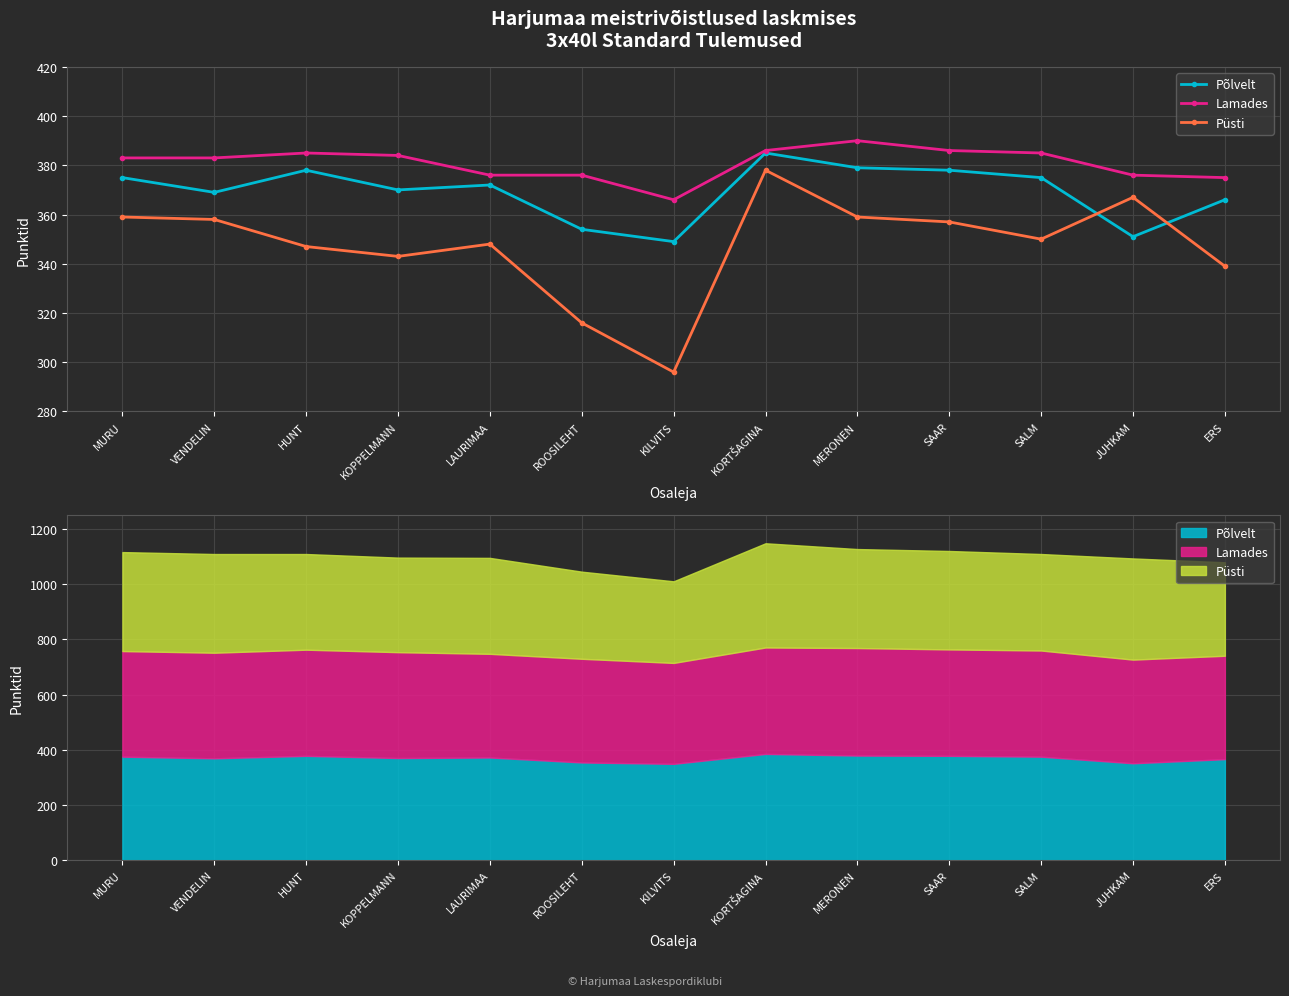

Between HUNT and SAAR, which series saw the biggest shift?

Püsti